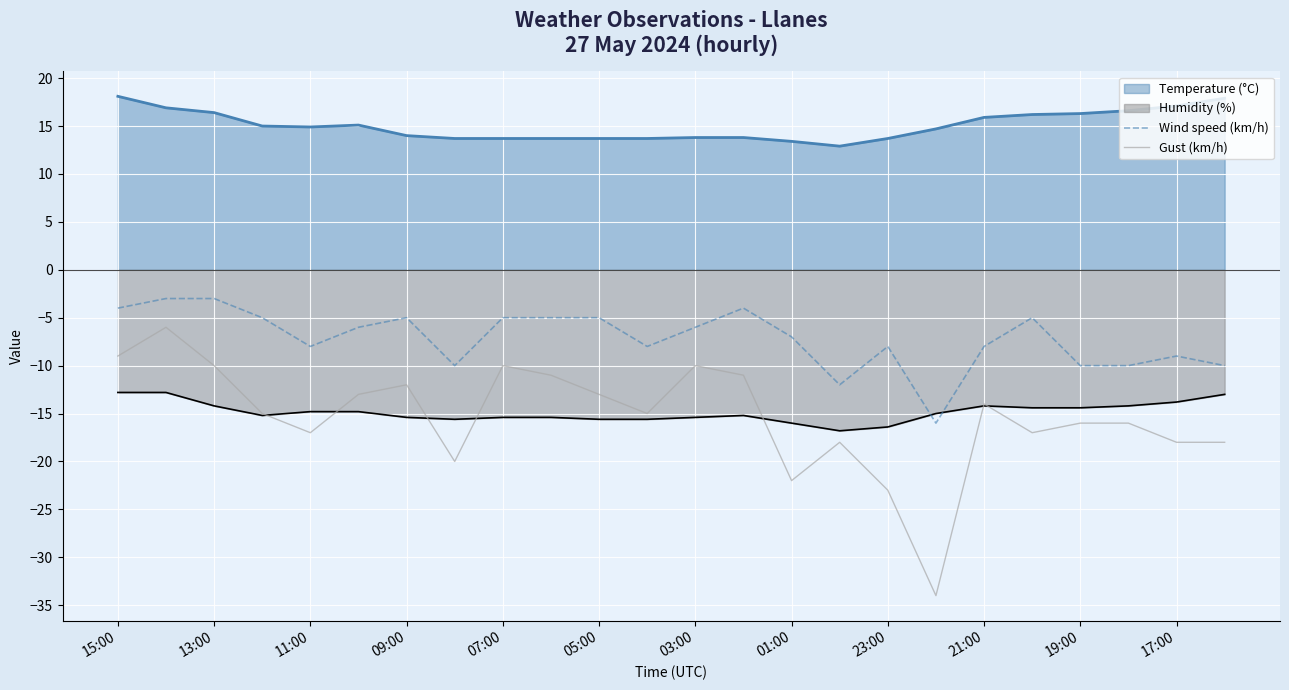

Which series has the largest total across all categories?

Temperature (°C)